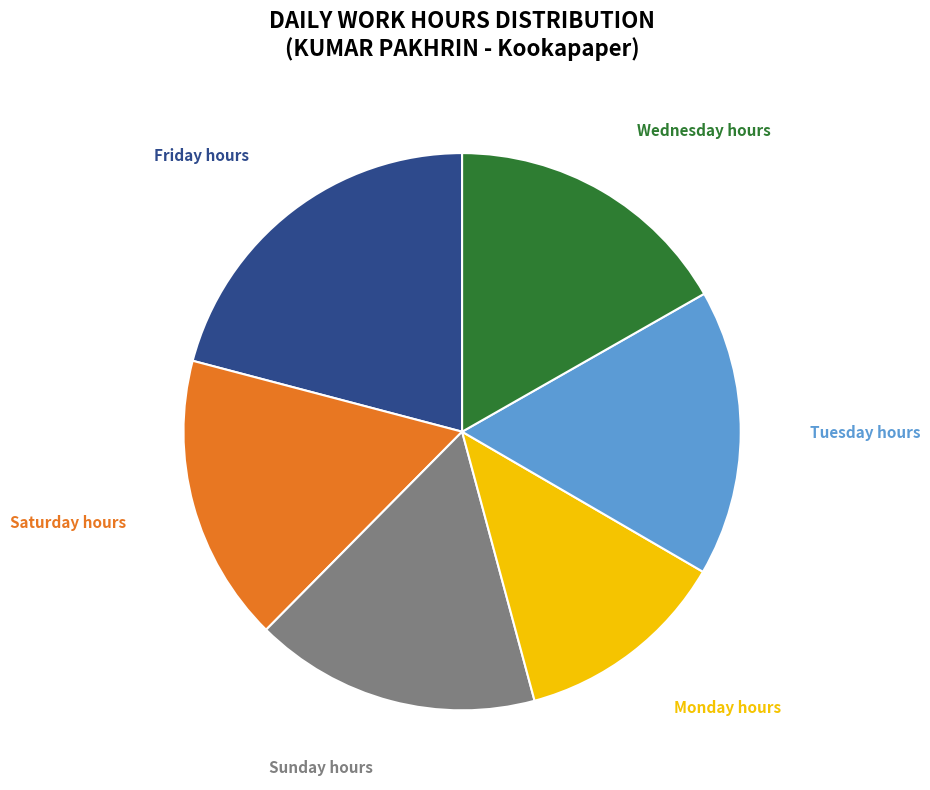

Is there a majority slice in this chart?

No